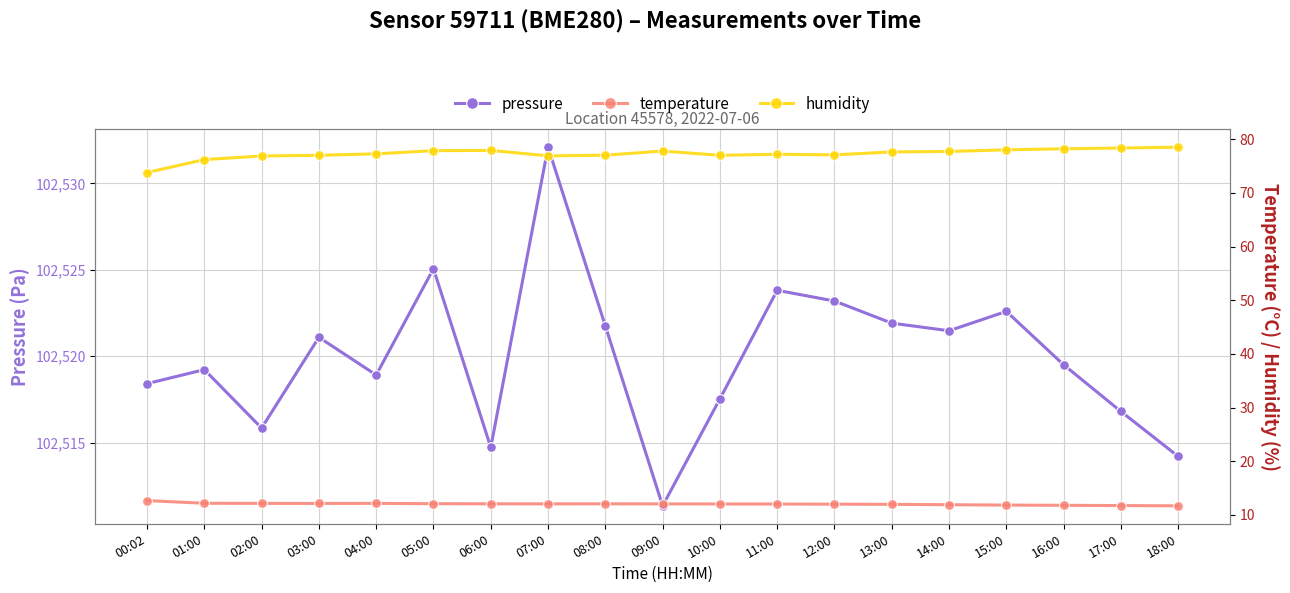

The value of pressure at 01:00 is 102519.2. True or false?

True